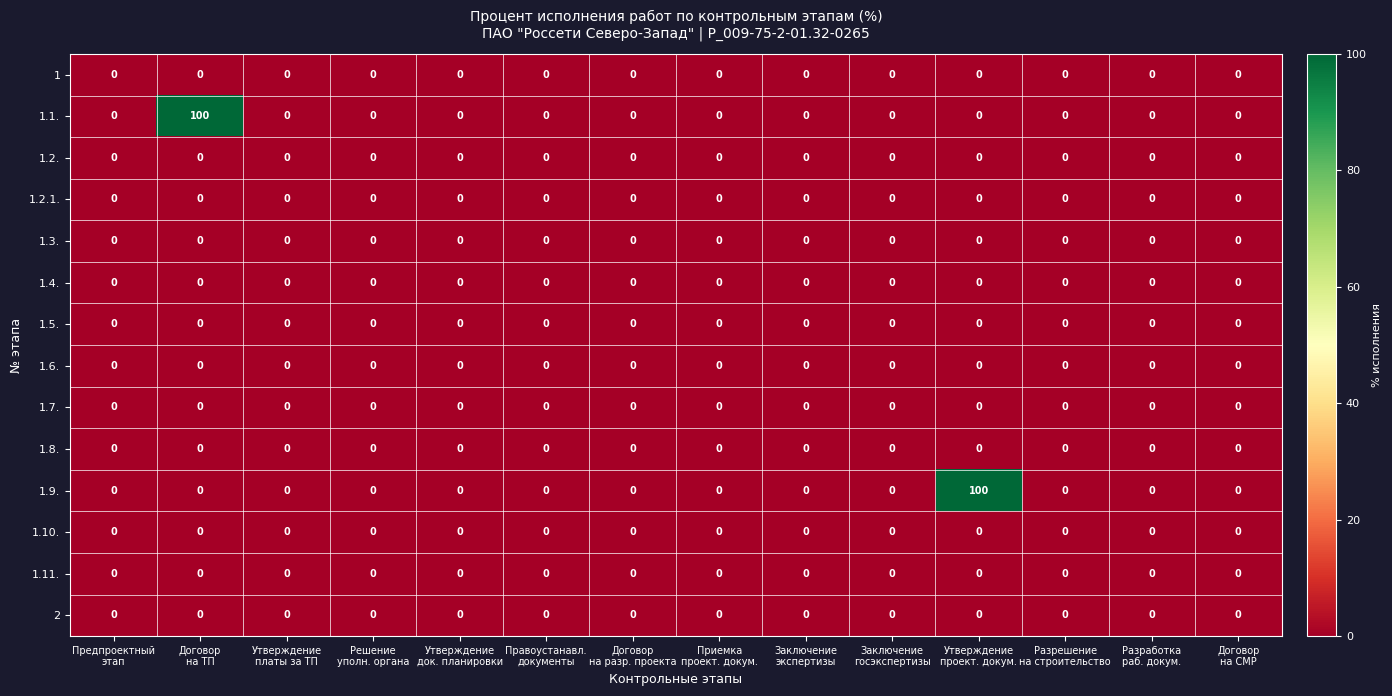

Count the number of categories in the chart.

14